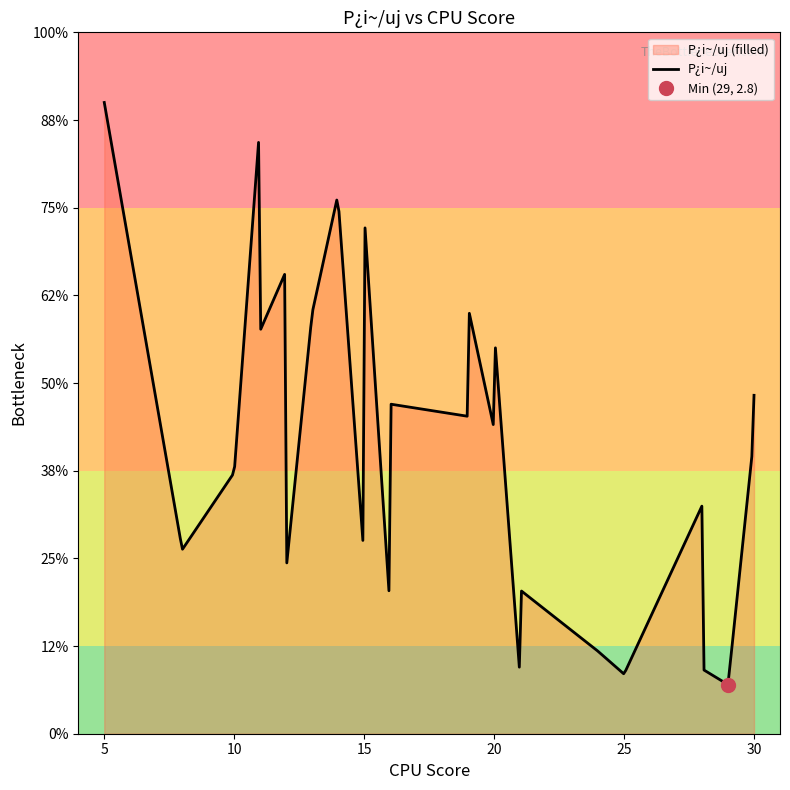

Which has a higher value, 14 or 33?

14